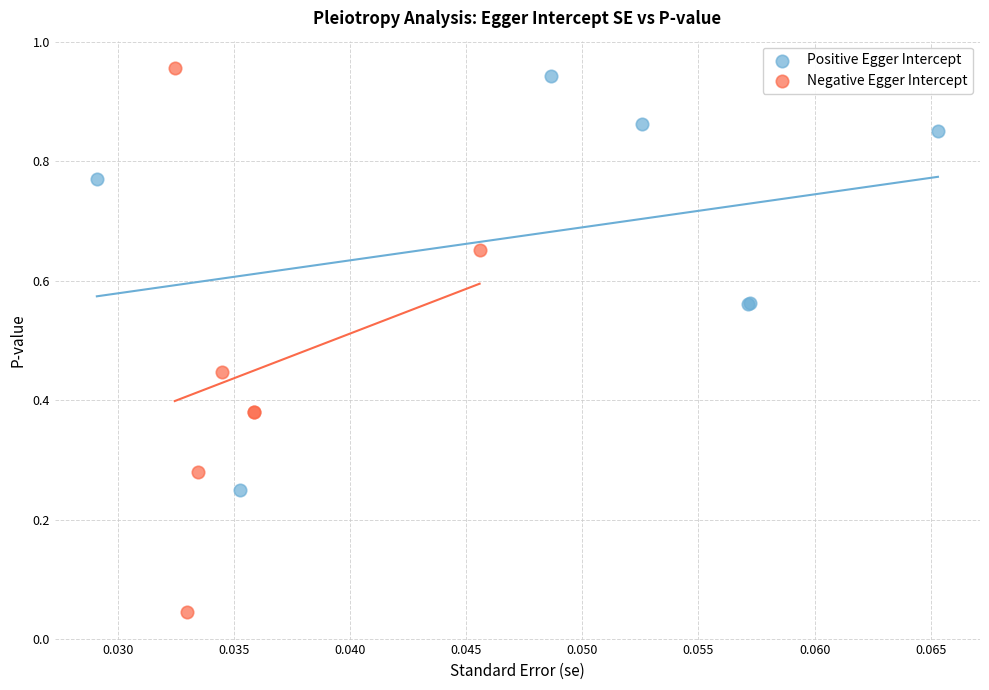

Which series reaches the minimum Y coordinate?

Negative Egger Intercept